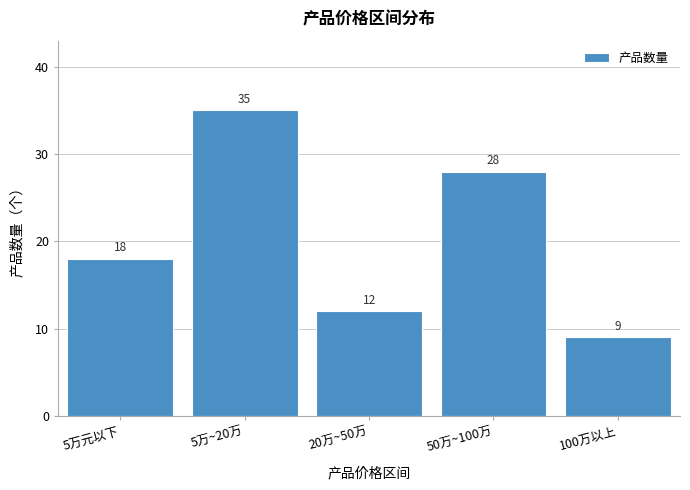

Reading right to left, list all the values displayed in this chart.

9	28	12	35	18